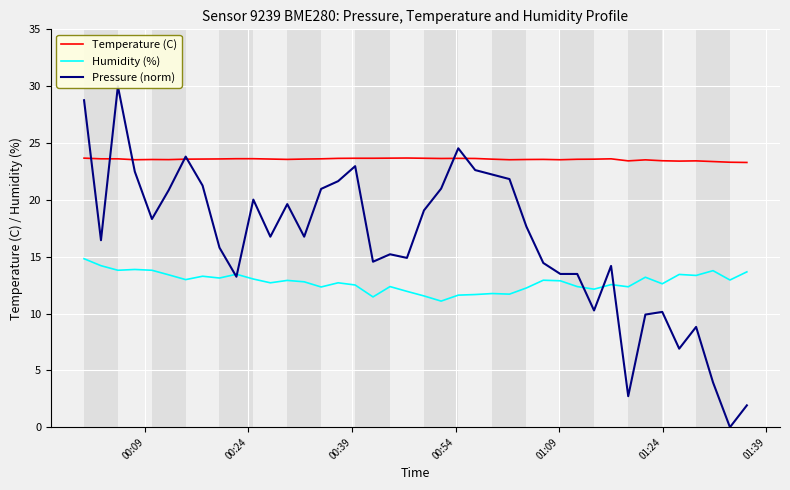

True or false: Humidity (%) and Temperature (C) cross at least once.

False